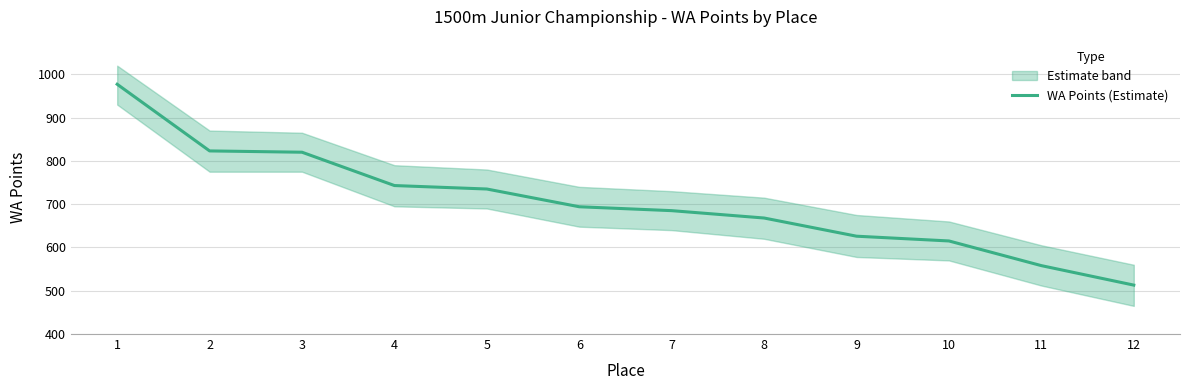

True or false: the data shows 1360 at 3.

False